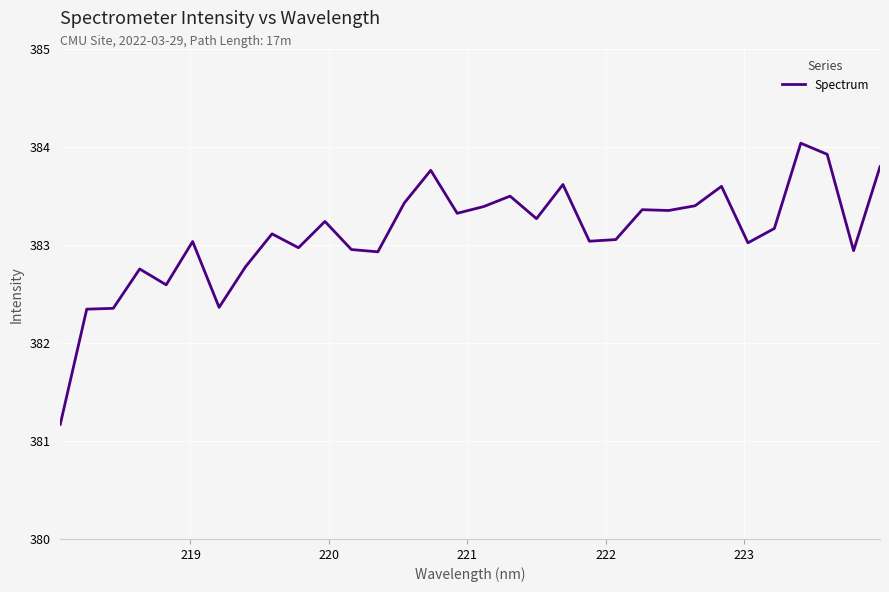

What is the difference between the maximum and minimum values?

2.9